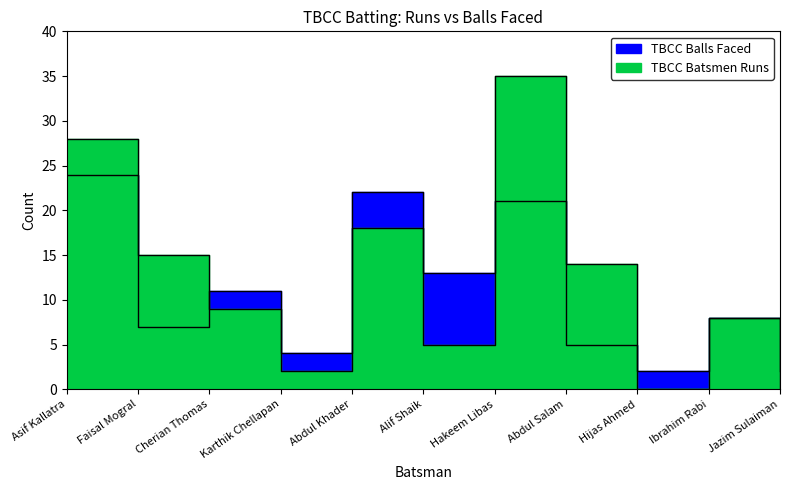

What is the value of the TBCC Balls Faced point at the 4th from the left?

4